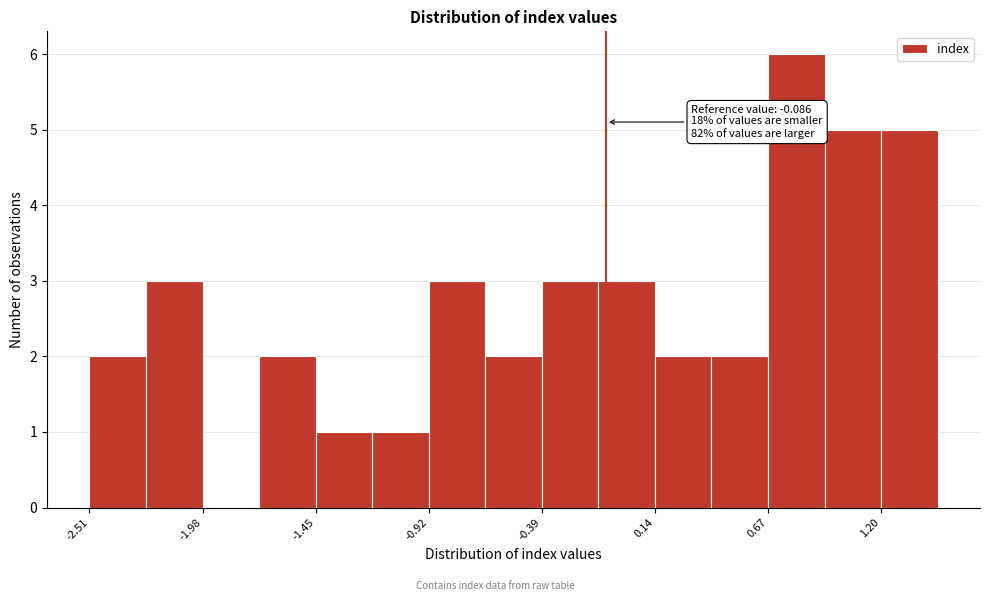

Read against the x-axis, roughly where is the centre of the tallest bar?

0.8